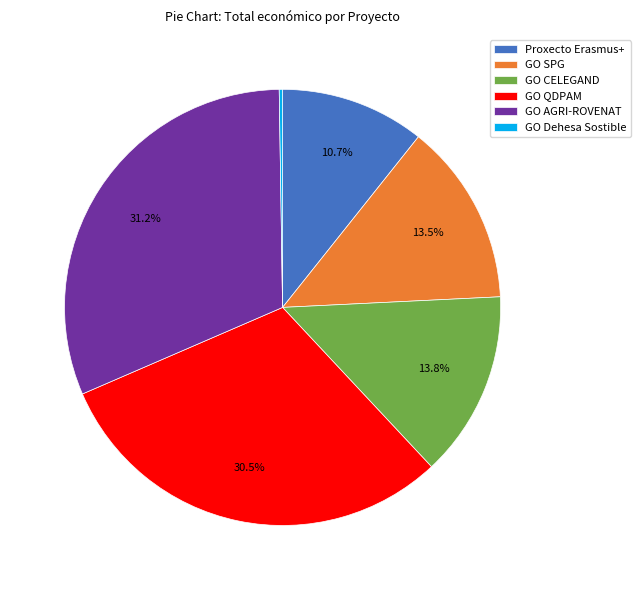

Combined, do GO QDPAM and GO CELEGAND account for over 50%?

No